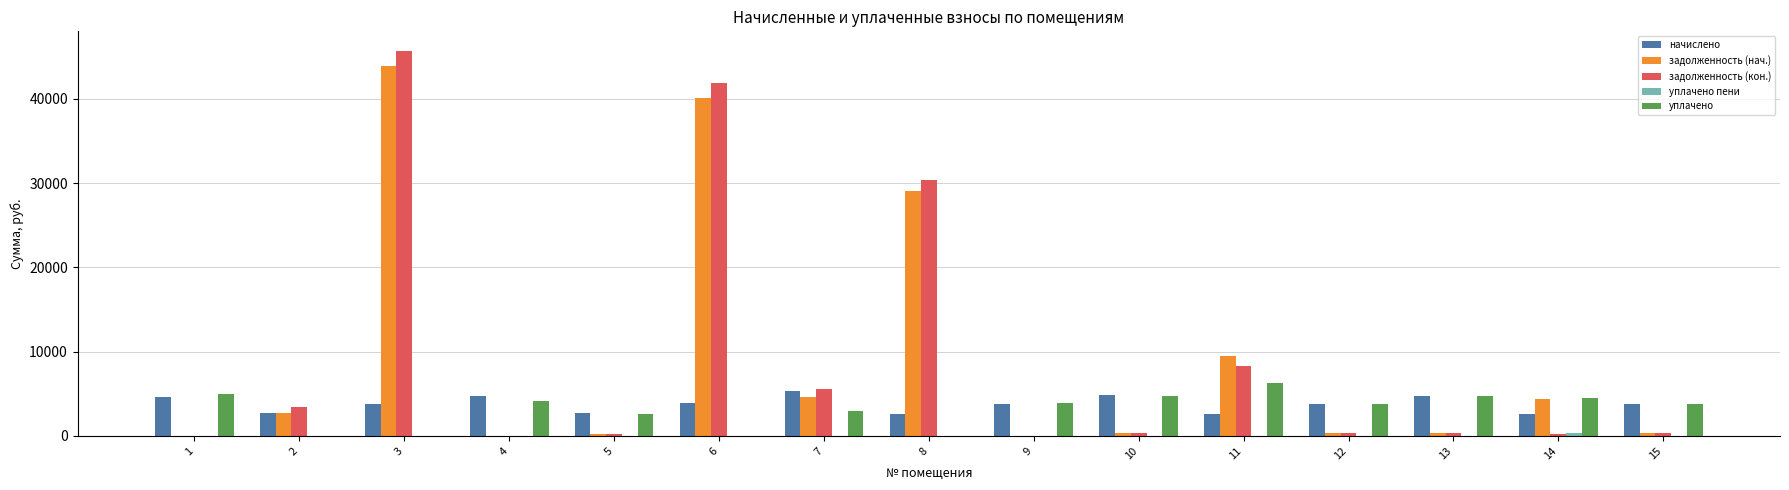

What is the total value across all series at 11?

26748.7